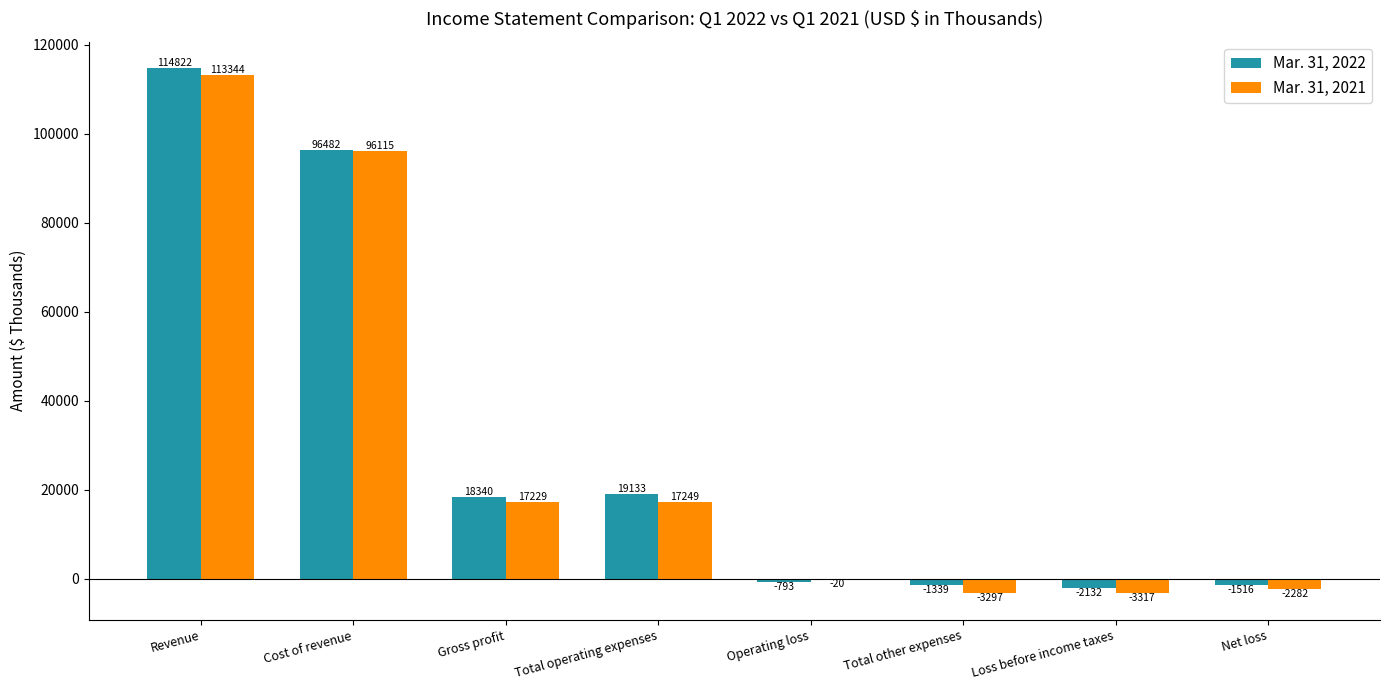

At which label is Mar. 31, 2022 closest to 56345?

Total operating expenses